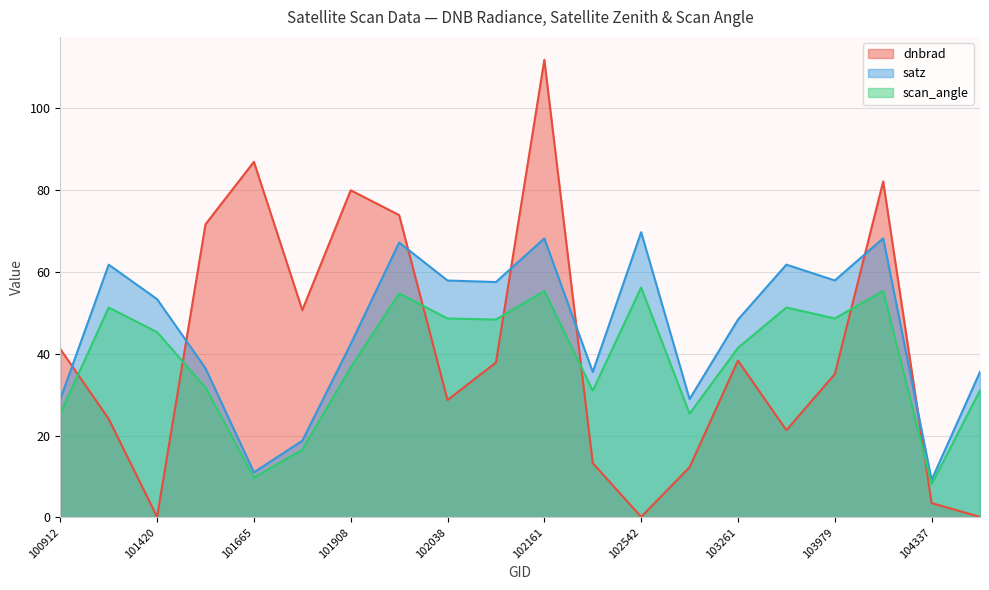

Which label corresponds to the largest value in the chart?

102161